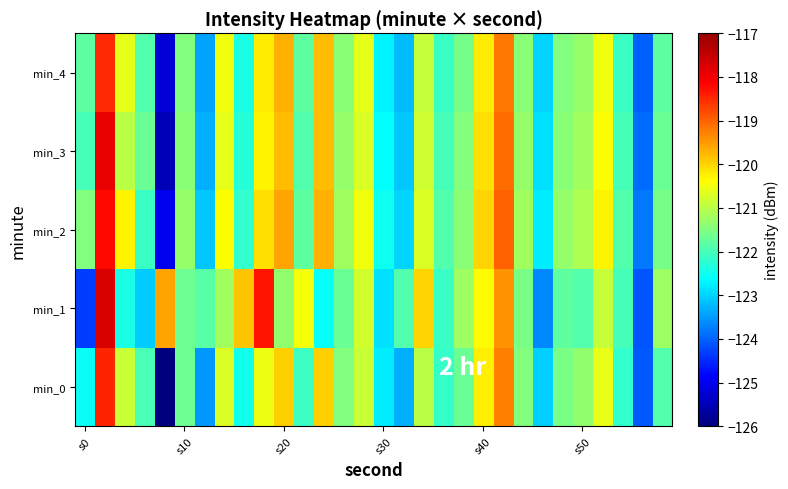

What is the maximum value shown in the chart?

-117.7